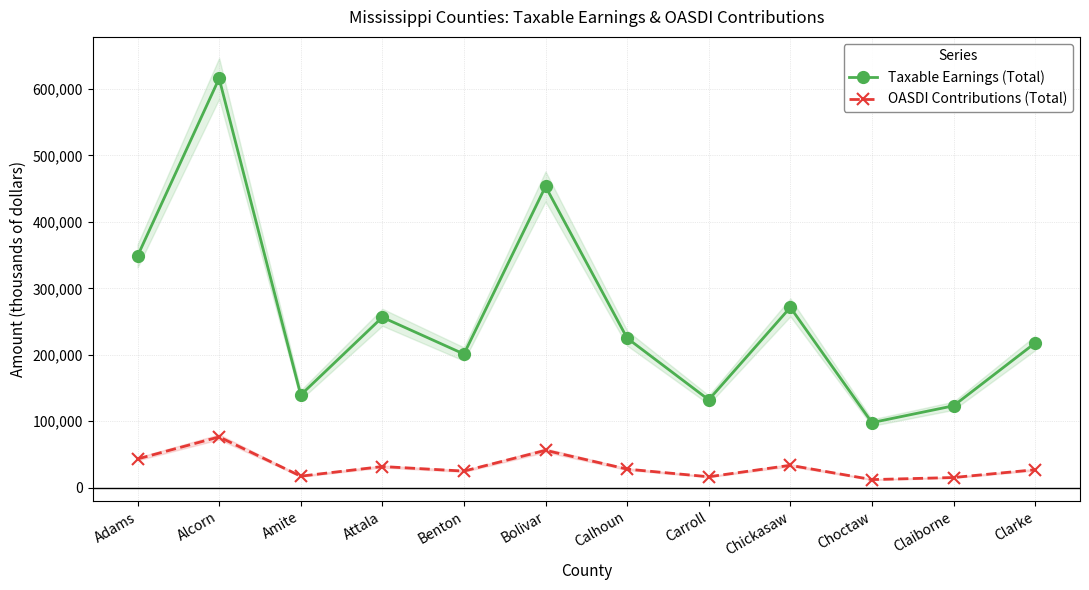

True or false: OASDI Contributions (Total) and Taxable Earnings (Total) cross at least once.

False